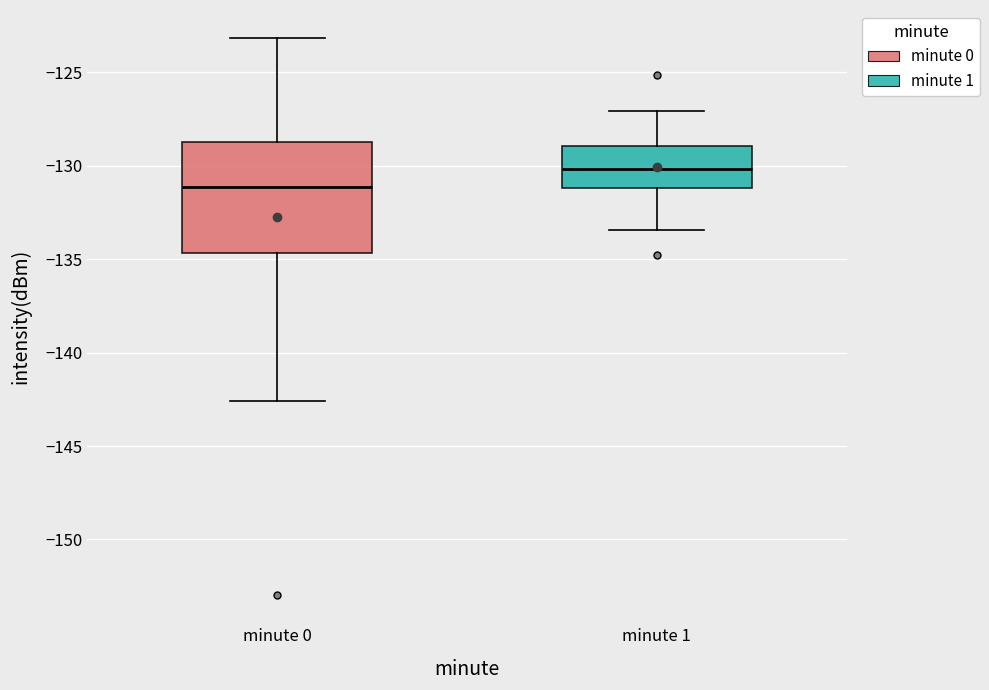

Comparing the boxes themselves (not the whiskers), which one is the tallest?

minute 0